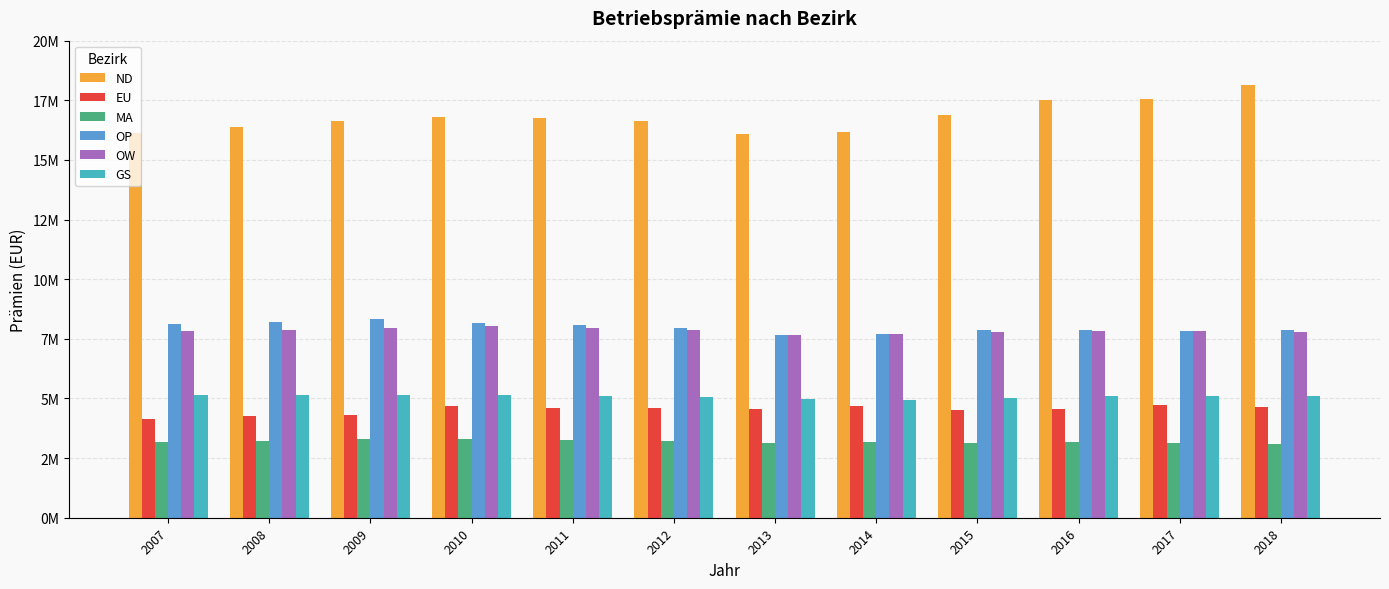

Does the chart contain any negative values?

No